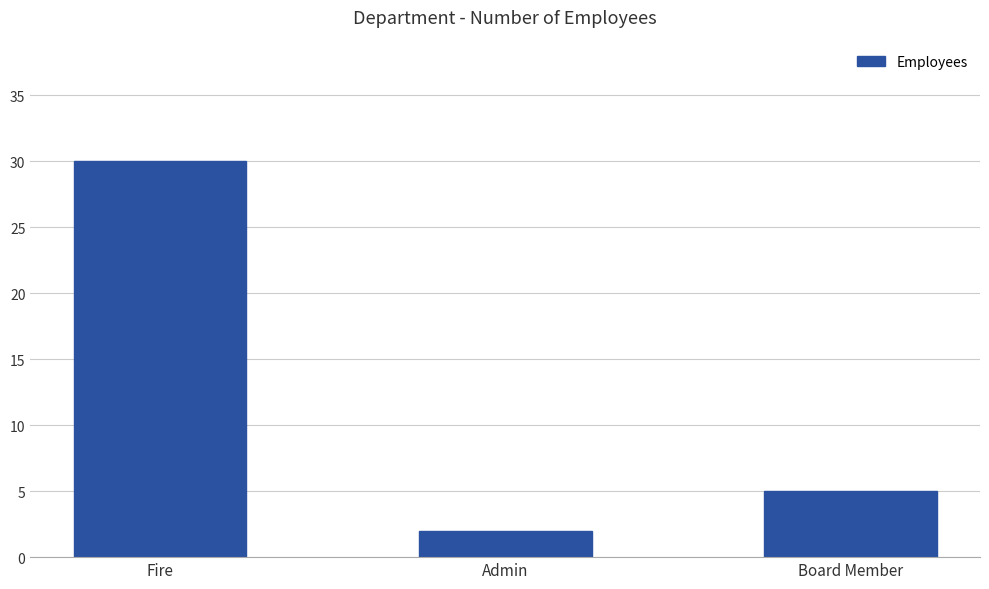

List the labels in order of value, largest first.

Fire, Board Member, Admin